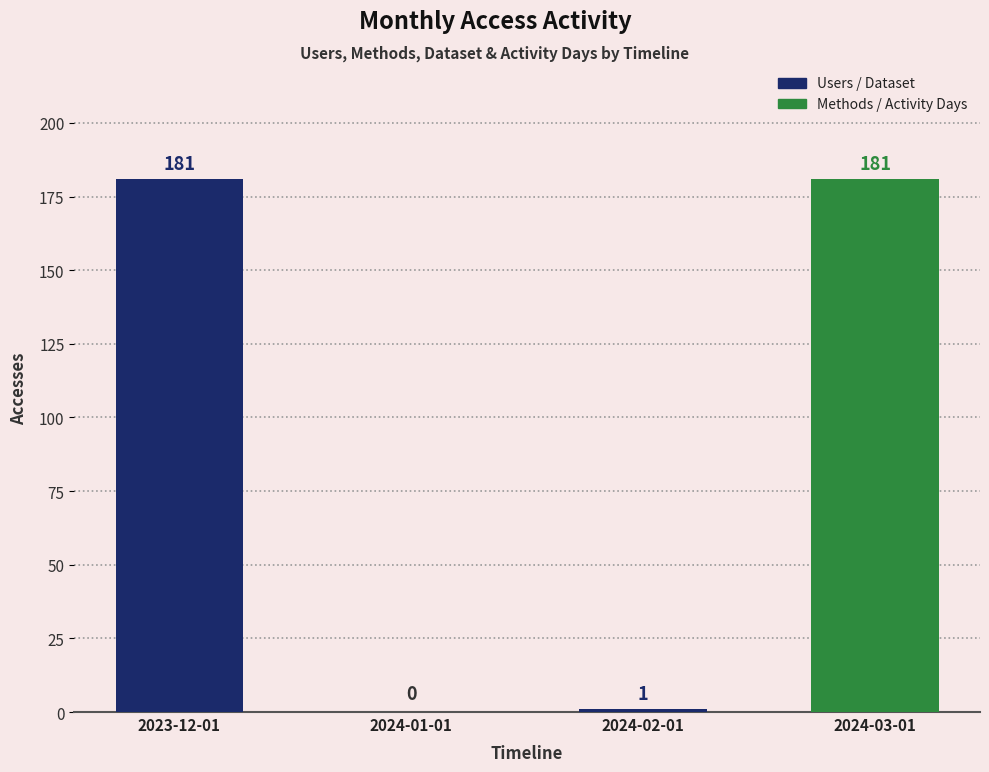

What is the ratio of the value at 2024-03-01 to the value at 2024-02-01?

181.0